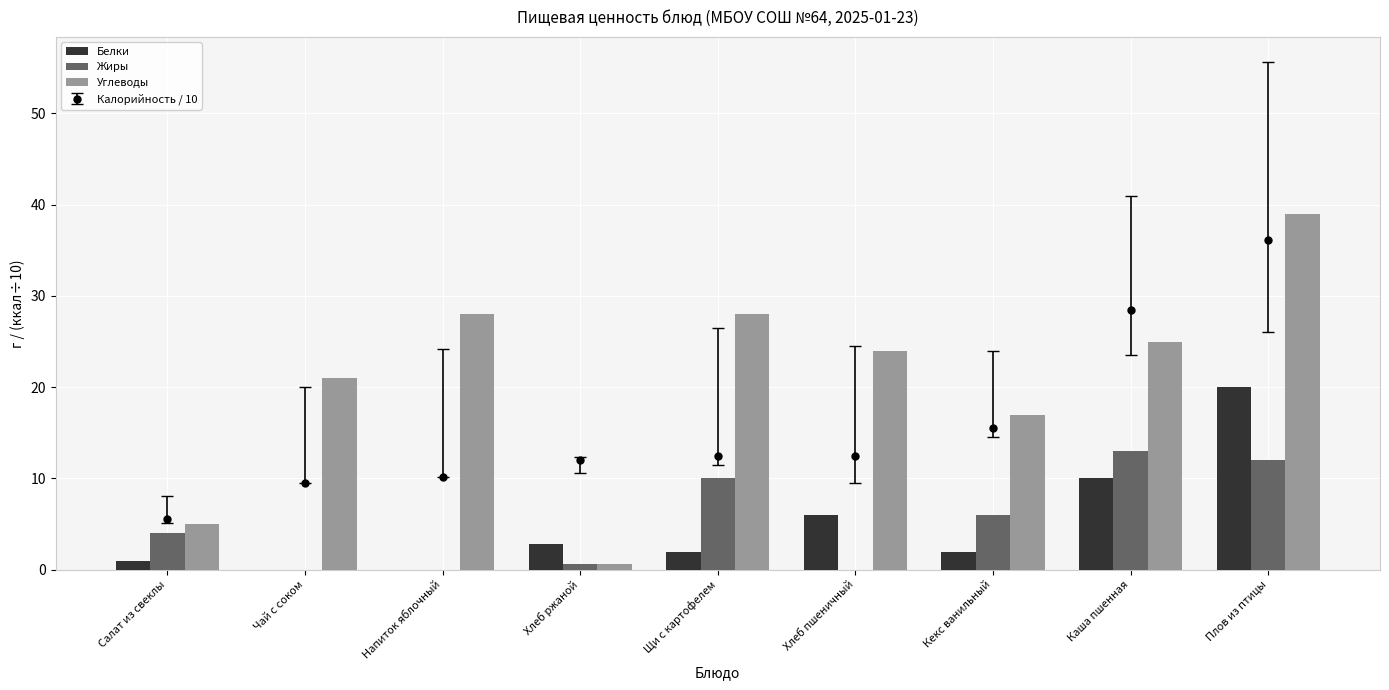

Where does the Углеводы series first go above 24?

Напиток яблочный